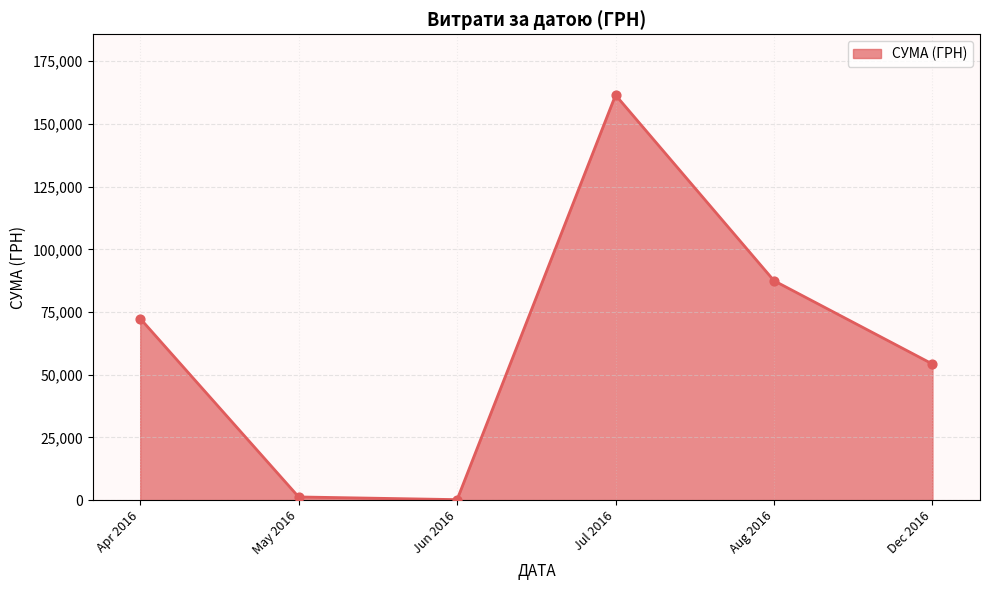

Approximately how many times larger is the value at Jul 2016 compared to Aug 2016?

1.8